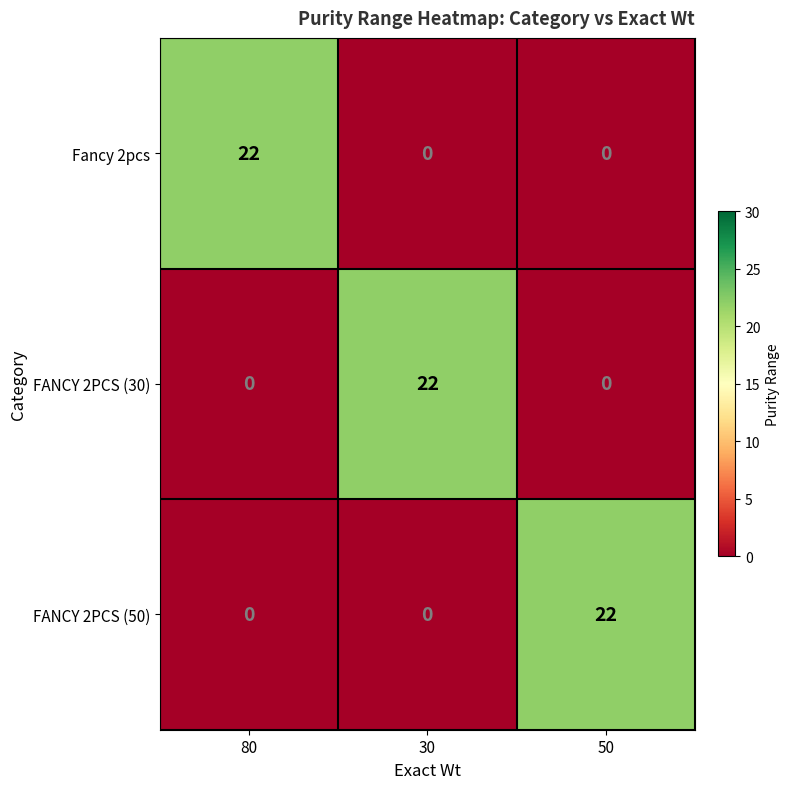

At which label does FANCY 2PCS (30) reach its peak?

30